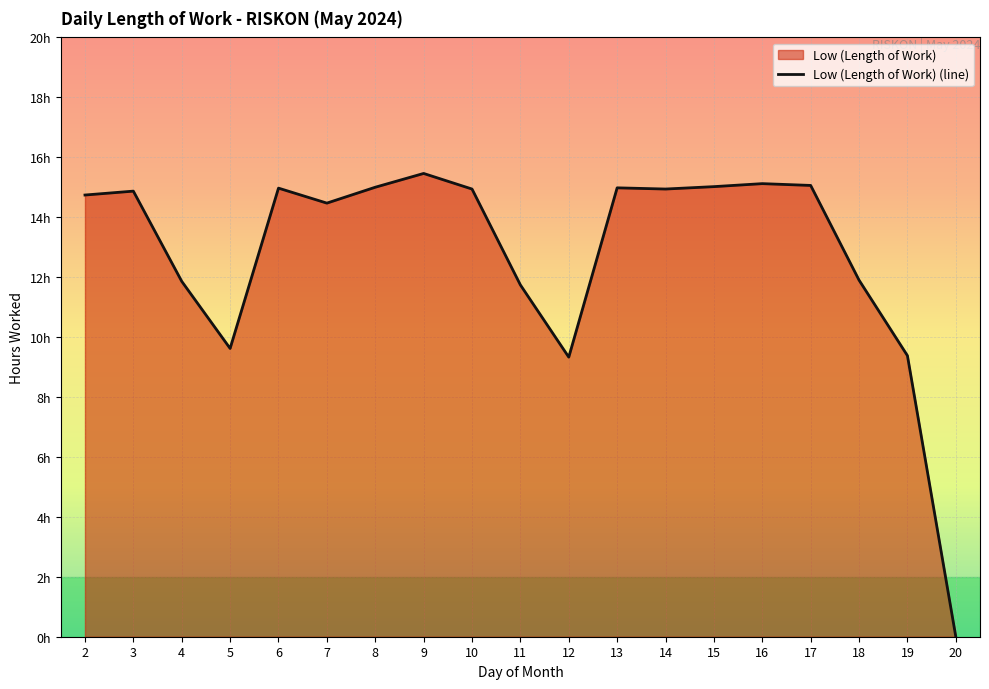

What is the value of the 16th point from the left?

15.1